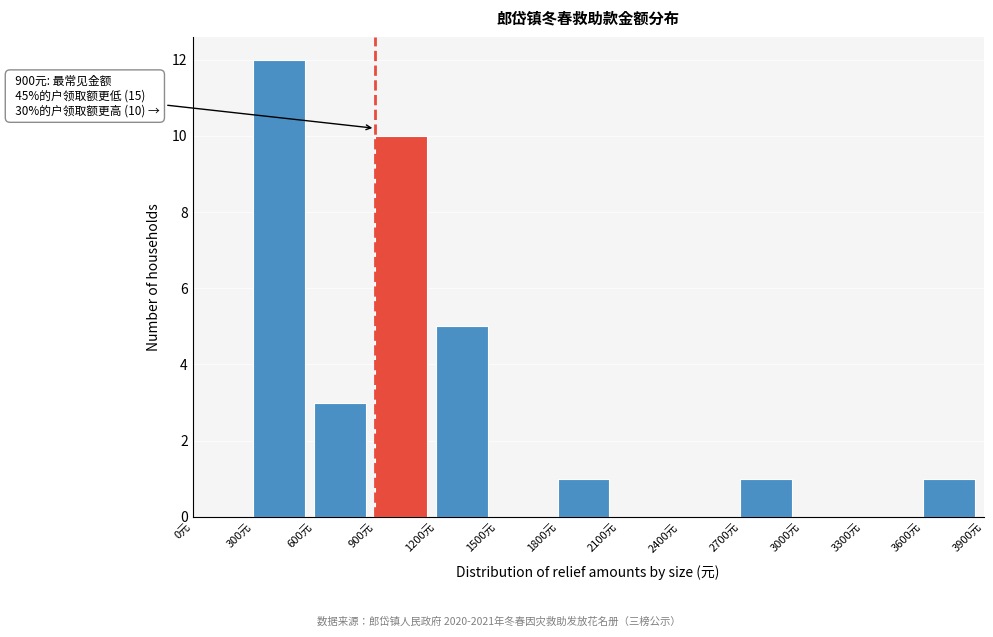

Over which range of the x-axis is the bar tallest?

300 to 600